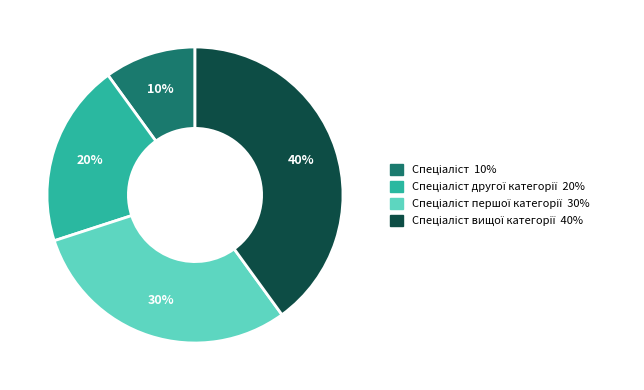

Count the number of slices in the pie.

4